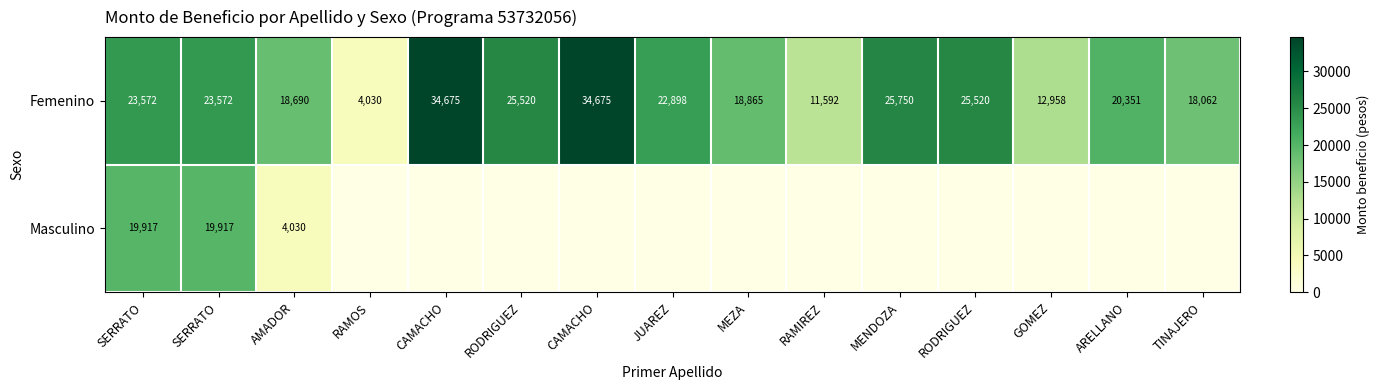

What is the maximum value shown in the chart?

34675.4